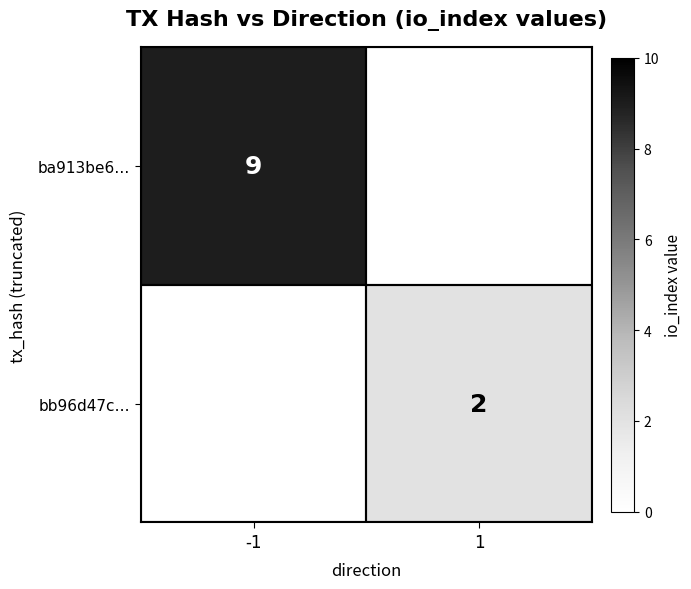

The ba913be6… series shows 9 at -1. True or false?

True